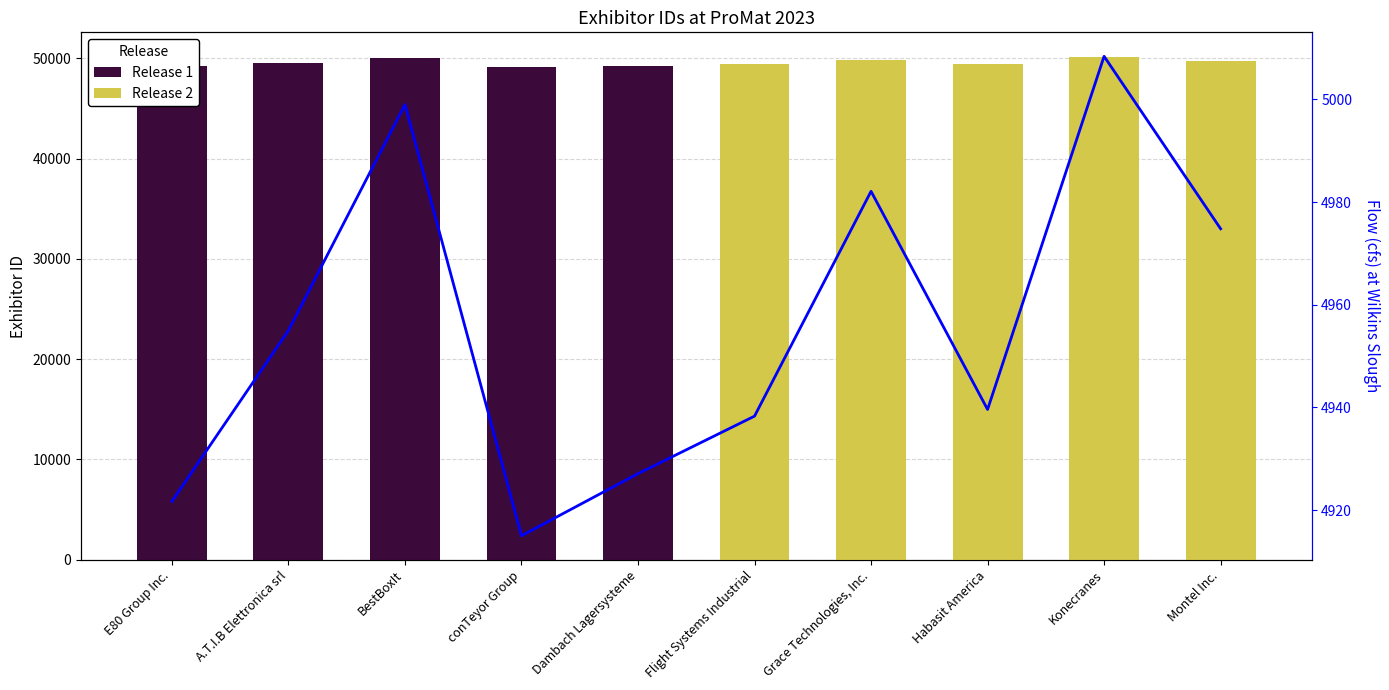

Reading left to right, extract all data points from this chart.

Release 1: E80 Group Inc.=49217.0	A.T.I.B Elettronica srl=49550.0	BestBoxIt=49990.0	conTeyor Group=49150.0	Dambach Lagersysteme=49271.0	Flight Systems Industrial=0.0	Grace Technologies, Inc.=0.0	Habasit America=0.0	Konecranes=0.0	Montel Inc.=0.0
Release 2: E80 Group Inc.=0.0	A.T.I.B Elettronica srl=0.0	BestBoxIt=0.0	conTeyor Group=0.0	Dambach Lagersysteme=0.0	Flight Systems Industrial=49383.0	Grace Technologies, Inc.=49821.0	Habasit America=49396.0	Konecranes=50084.0	Montel Inc.=49748.0
Flow (cfs): E80 Group Inc.=4921.7	A.T.I.B Elettronica srl=4955.0	BestBoxIt=4999.0	conTeyor Group=4915.0	Dambach Lagersysteme=4927.1	Flight Systems Industrial=4938.3	Grace Technologies, Inc.=4982.1	Habasit America=4939.6	Konecranes=5008.4	Montel Inc.=4974.8